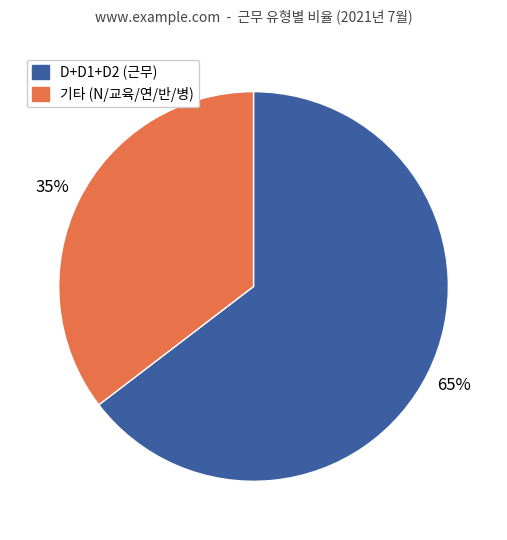

Is there a majority slice in this chart?

Yes